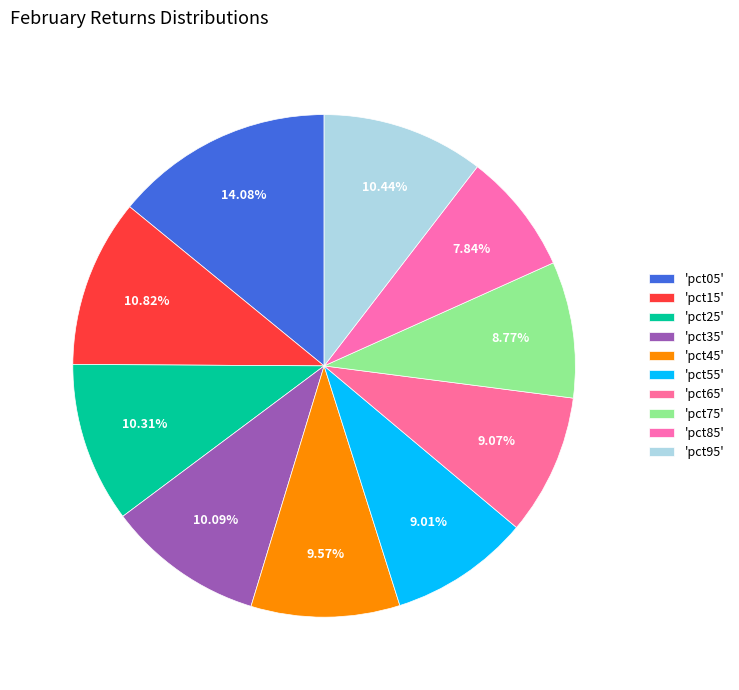

Count the number of slices in the pie.

10